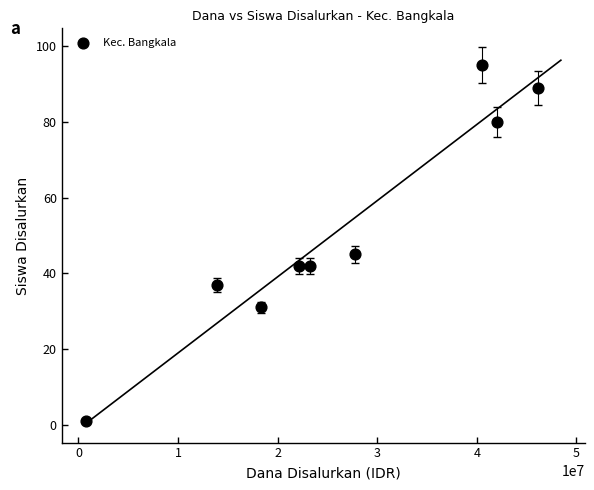

What Y value in the scatter plot is closest to 48?

45